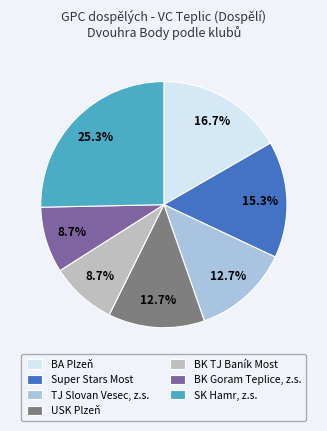

Count the number of slices in the pie.

7